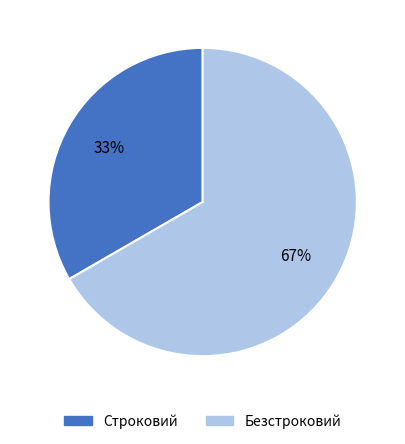

Is it true that Безстроковий is 67% of the pie?

True